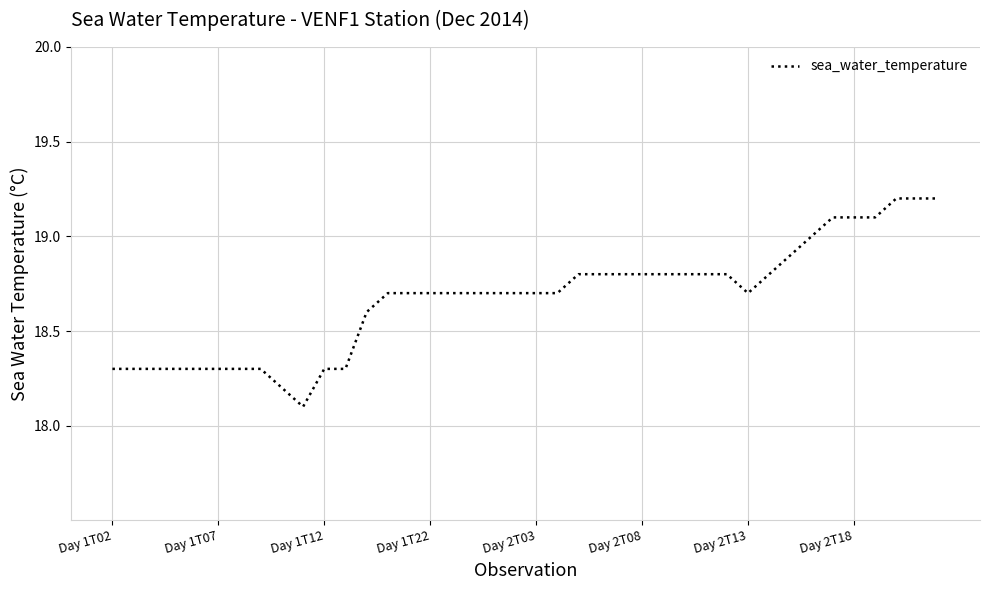

What is the minimum value shown in the chart?

18.1